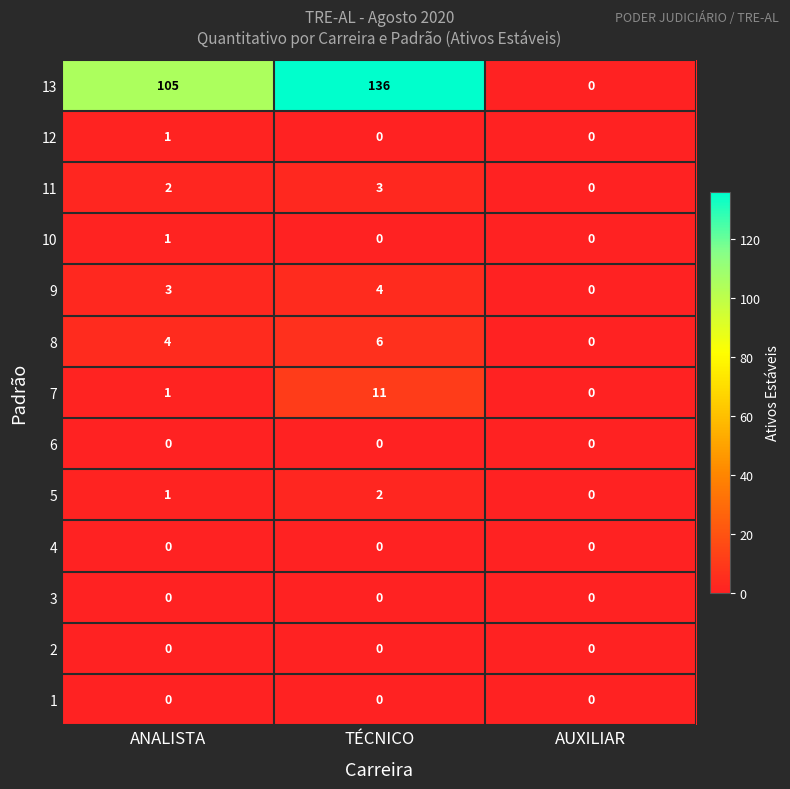

What is the spread (max minus min) of values at ANALISTA?

105